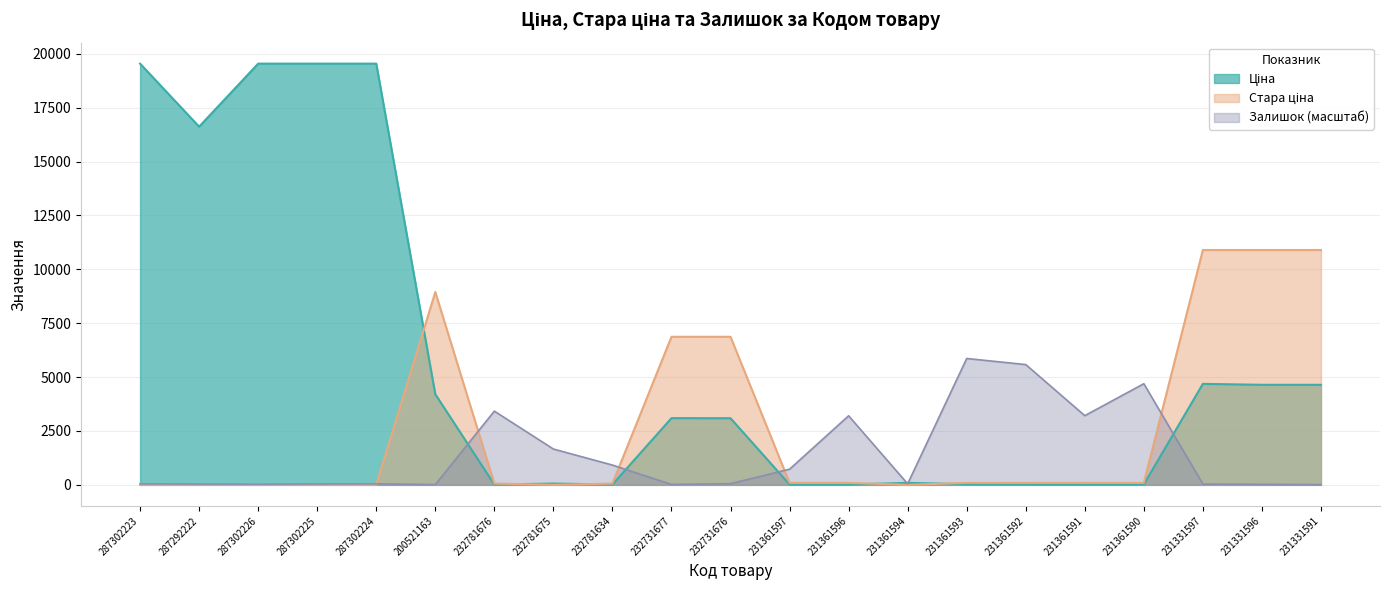

True or false: Залишок has a value of 42.0 at 287302225.

True